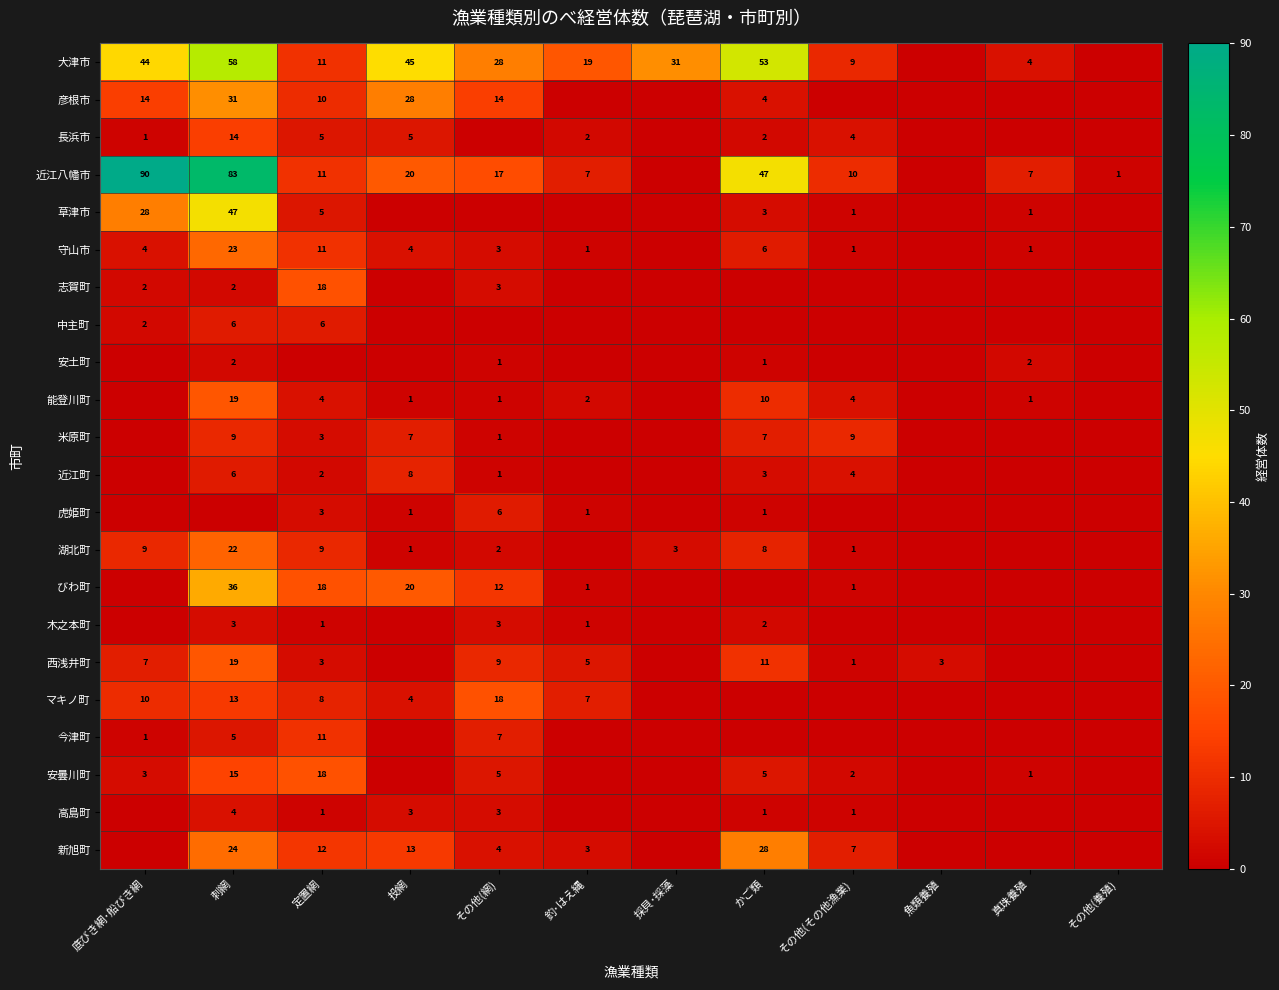

True or false: 新旭町 has a value of 21 at 投網.

False